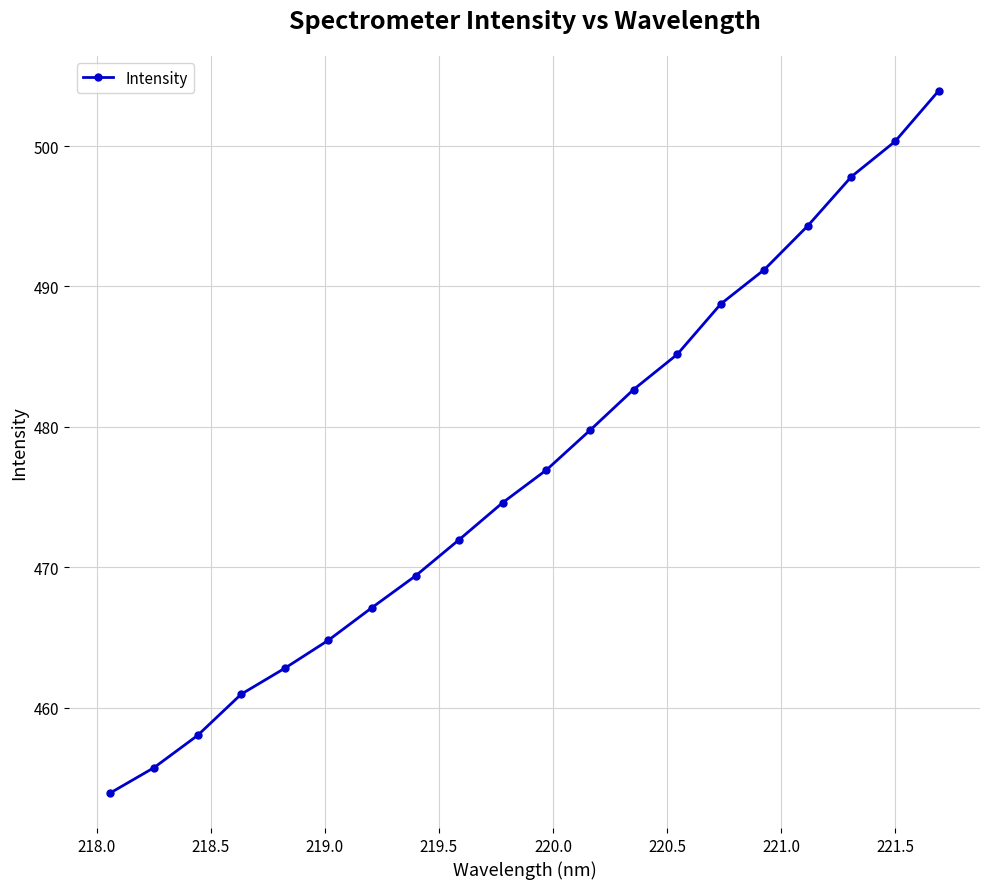

What is the average value?

477.0